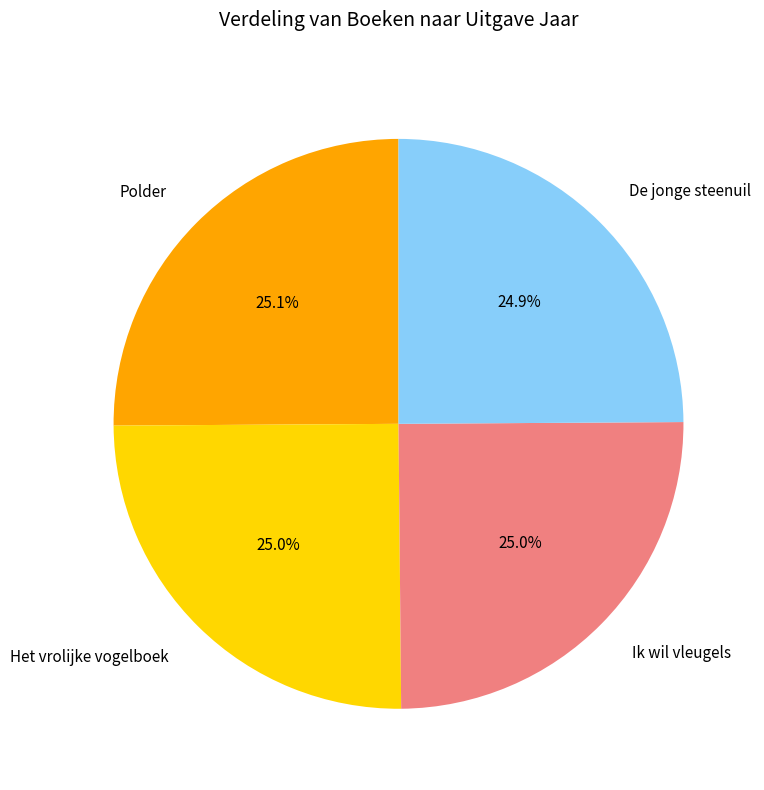

To the nearest percent, what percentage of the pie is Polder?

25%